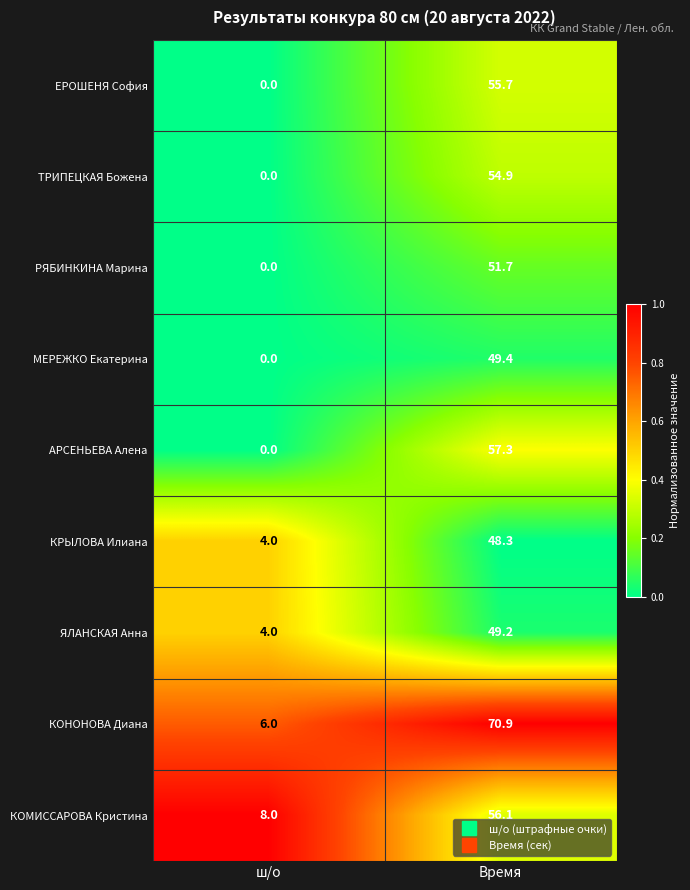

Rank the categories by ТРИПЕЦКАЯ Божена value from highest to lowest.

Время, ш/о